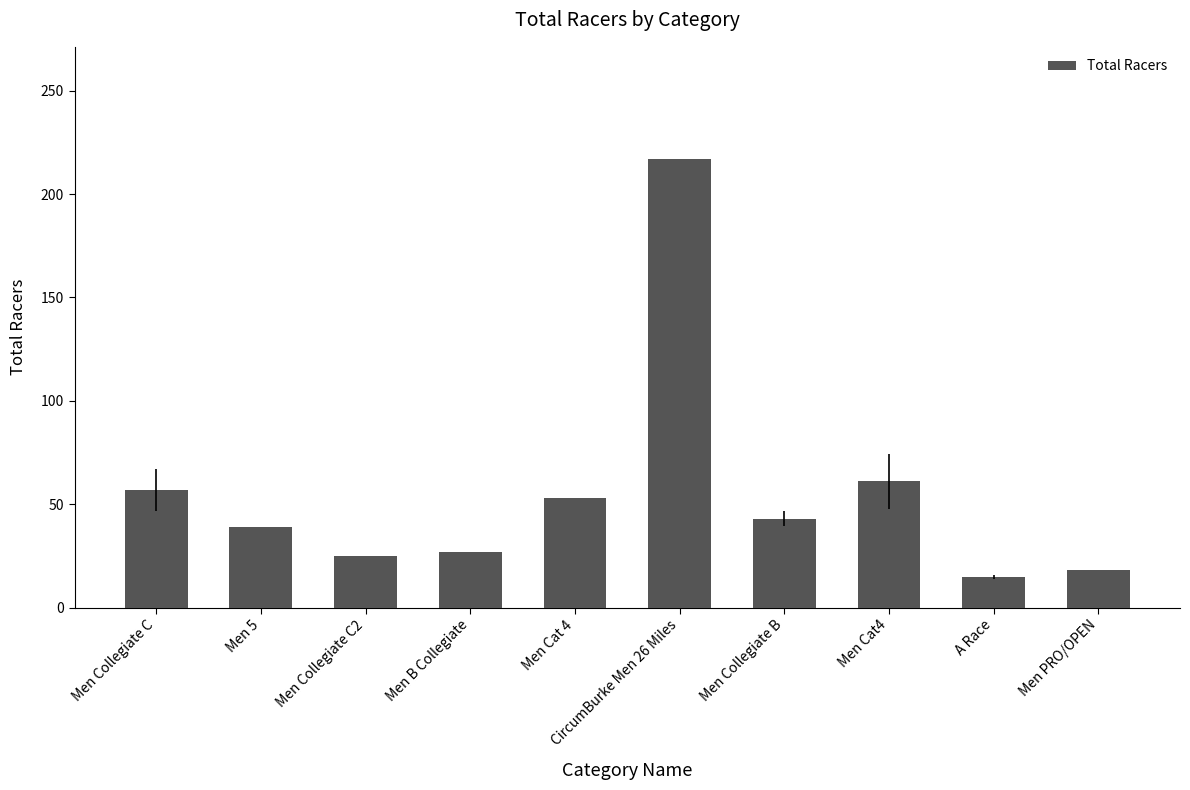

Reading left to right, transcribe all the data shown in this chart.

57	39	25	27	53	217	43	61	15	18